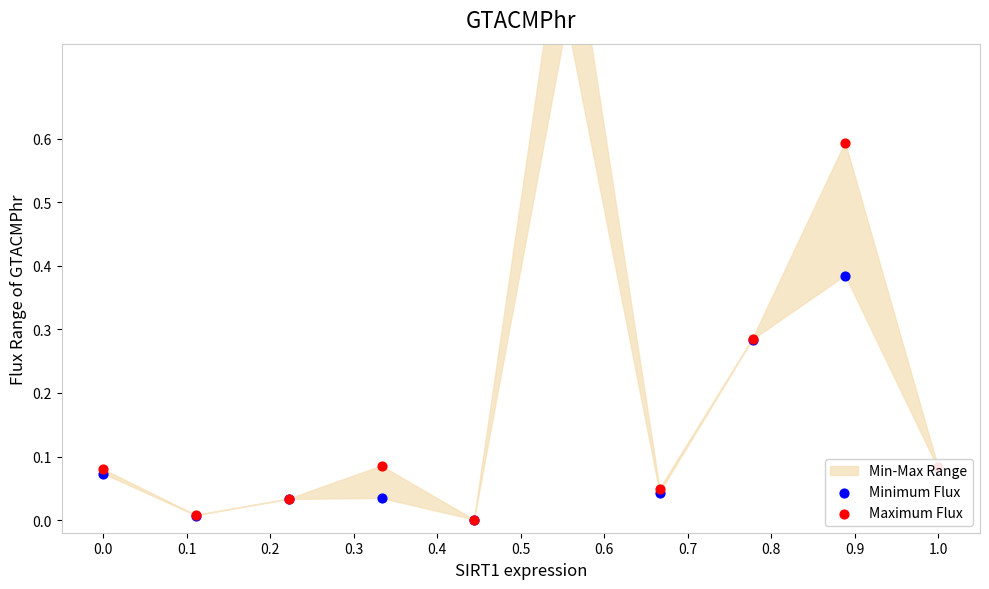

Which series contains the lowest Y value?

Minimum Flux